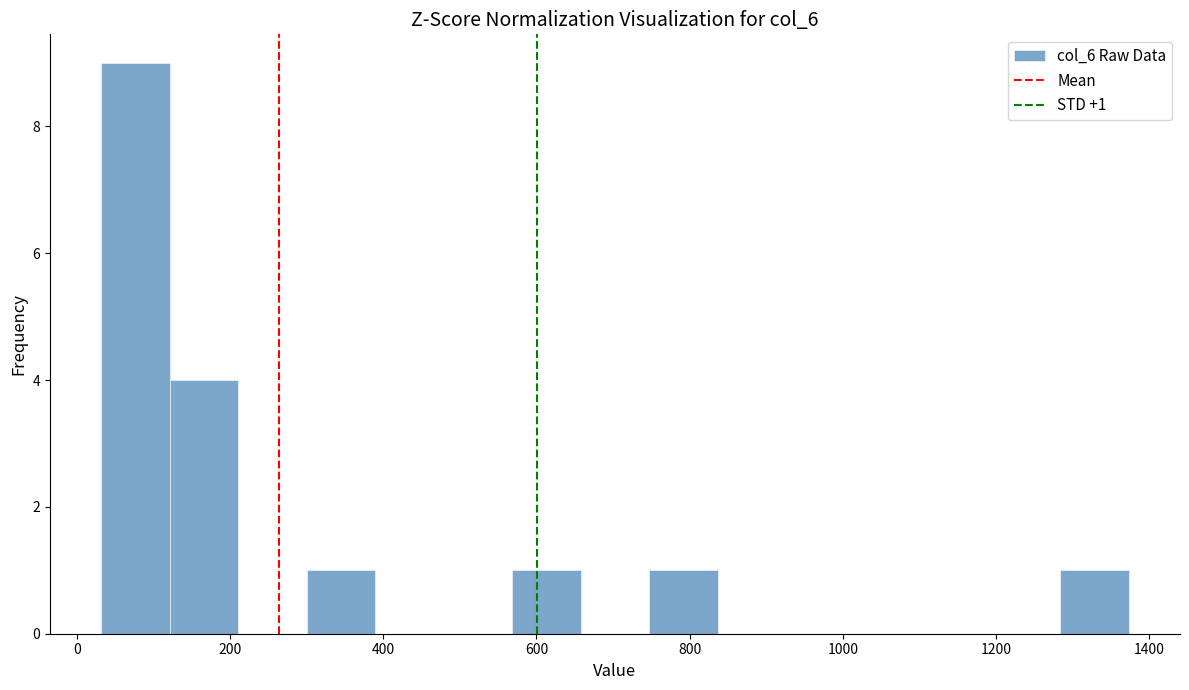

Over which range of the x-axis is the bar tallest?

40 to 120